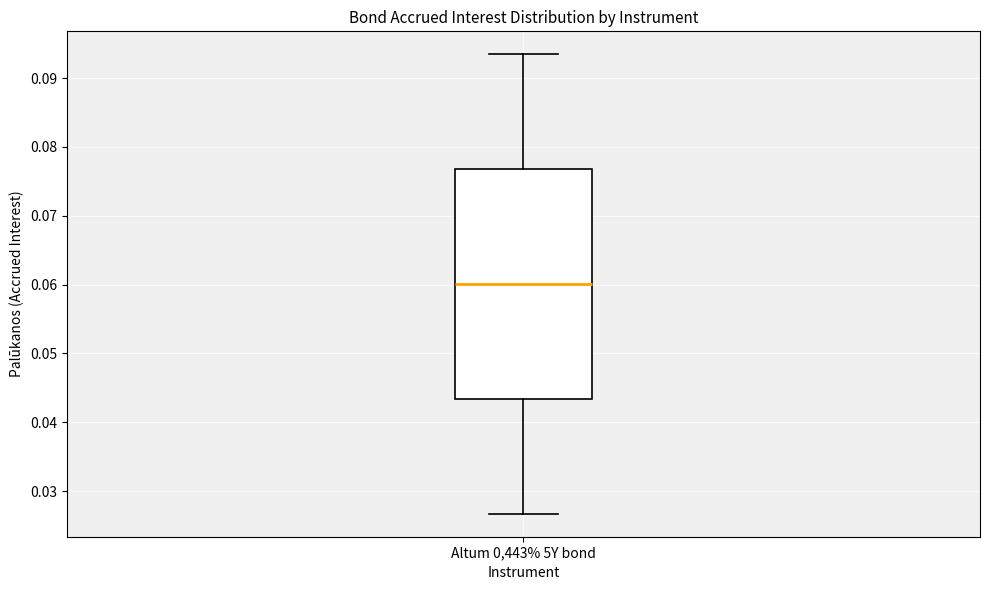

Transcribe this box plot: give where the median line is, the range the box spans, and where the two whiskers end, as read against the y-axis. The values are not printed on the chart, so give them approximately, as read against the axis.

median 0.060, box 0.043 to 0.077, whiskers 0.027 to 0.093